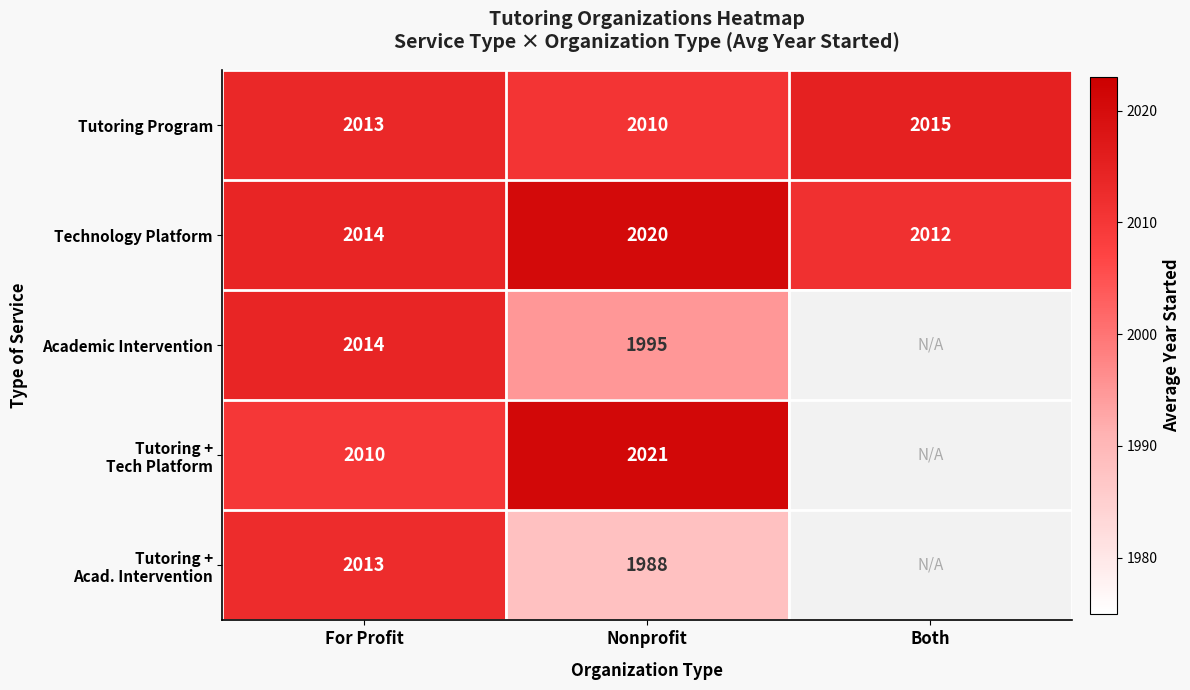

The value of Academic Intervention at Nonprofit is 615.1. True or false?

False